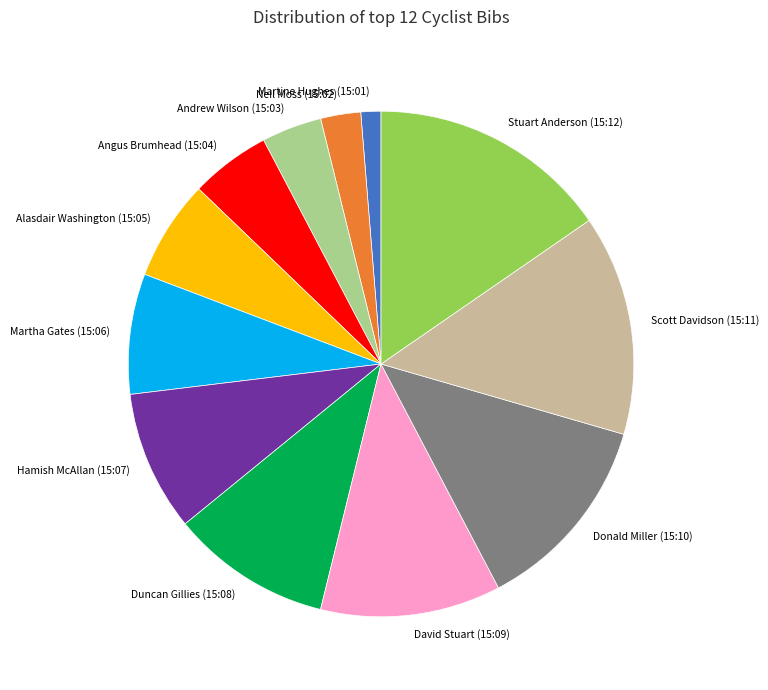

Which has a higher value, Hamish McAllan (15:07) or Scott Davidson (15:11)?

Scott Davidson (15:11)